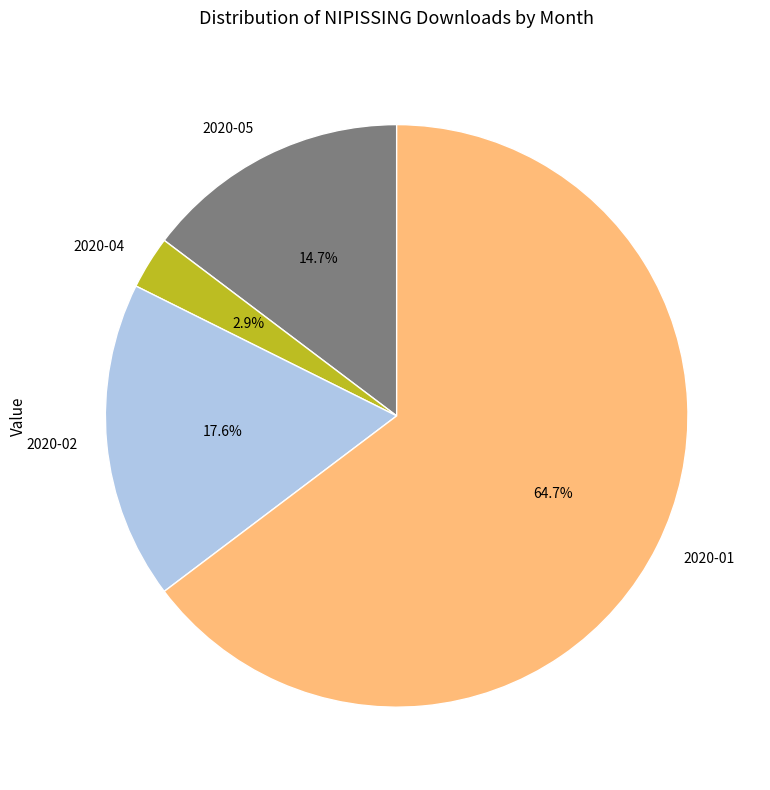

Which has a higher value, 2020-04 or 2020-02?

2020-02